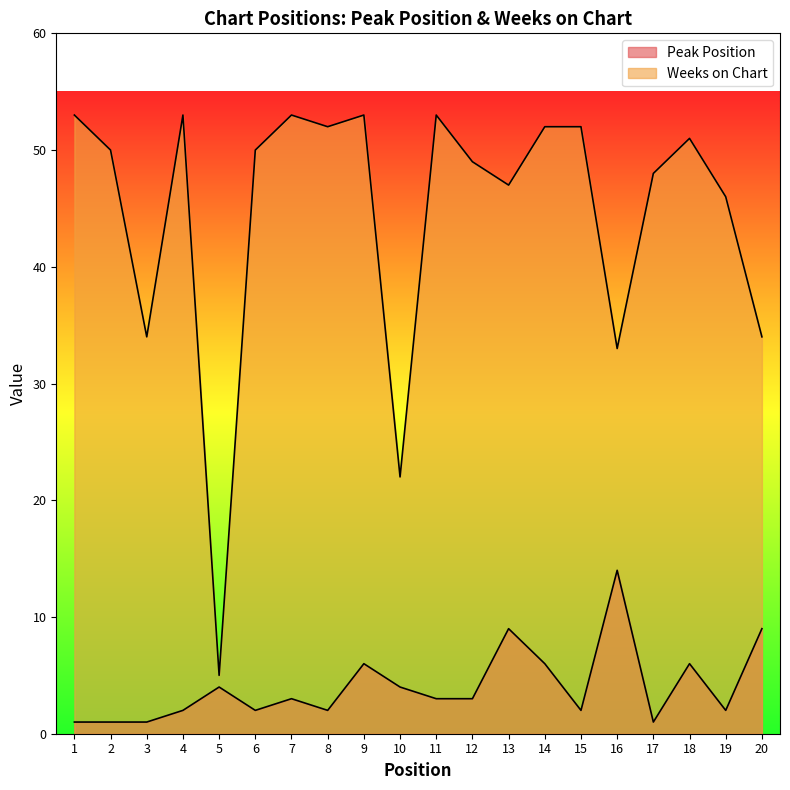

At which category does Weeks on Chart reach its first local valley?

3